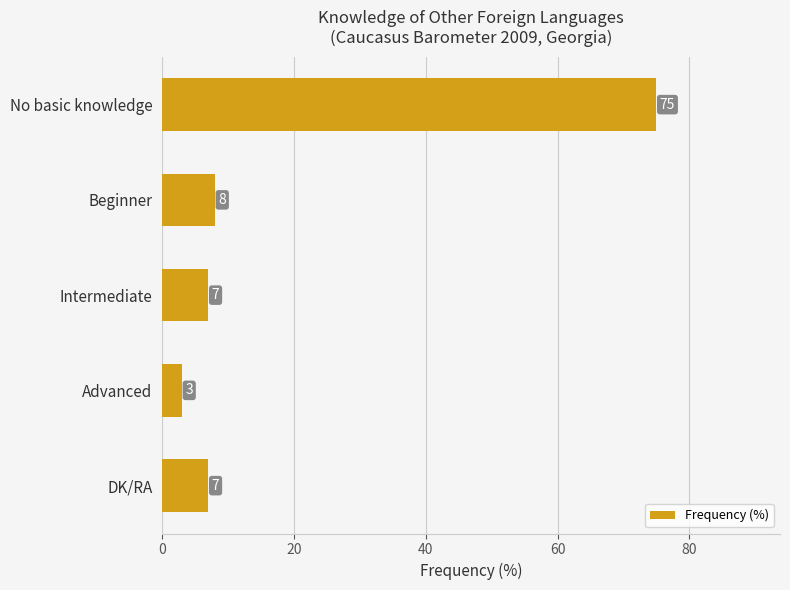

How many data points are less than 7?

1